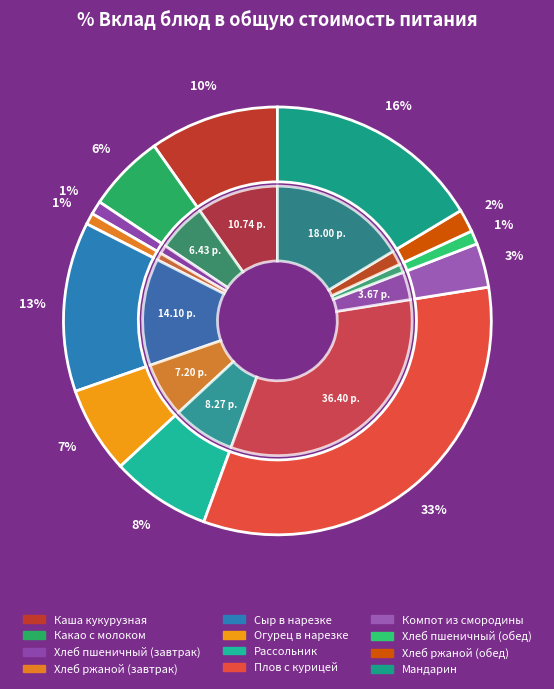

How many segments does this pie chart have?

12